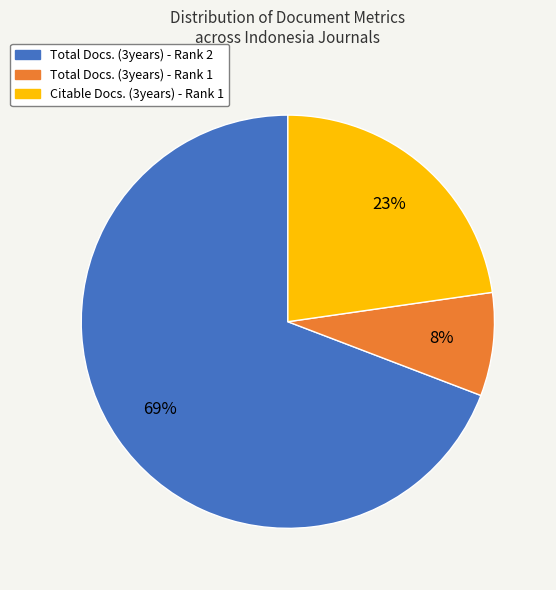

How many segments does this pie chart have?

3